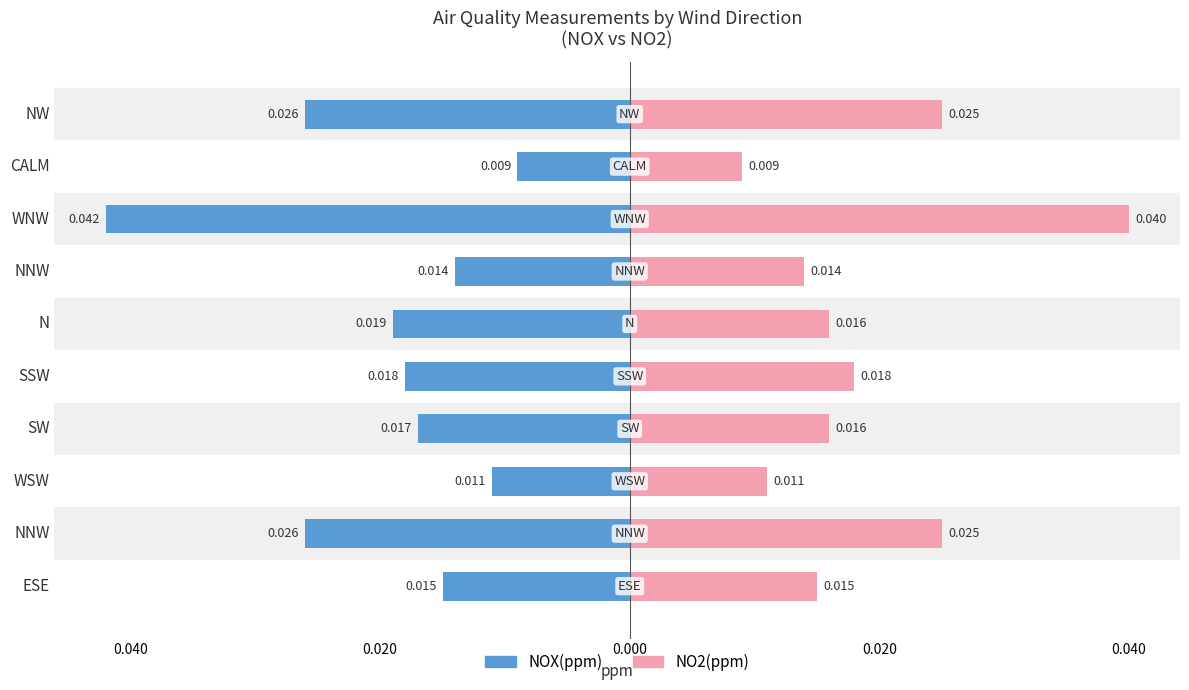

True or false: NOX(ppm) has a value of -0.0 at N.

True